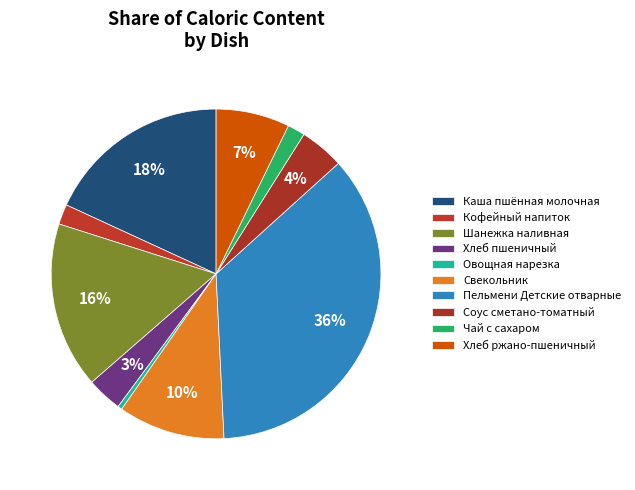

To the nearest percent, what is the average slice percentage?

10%